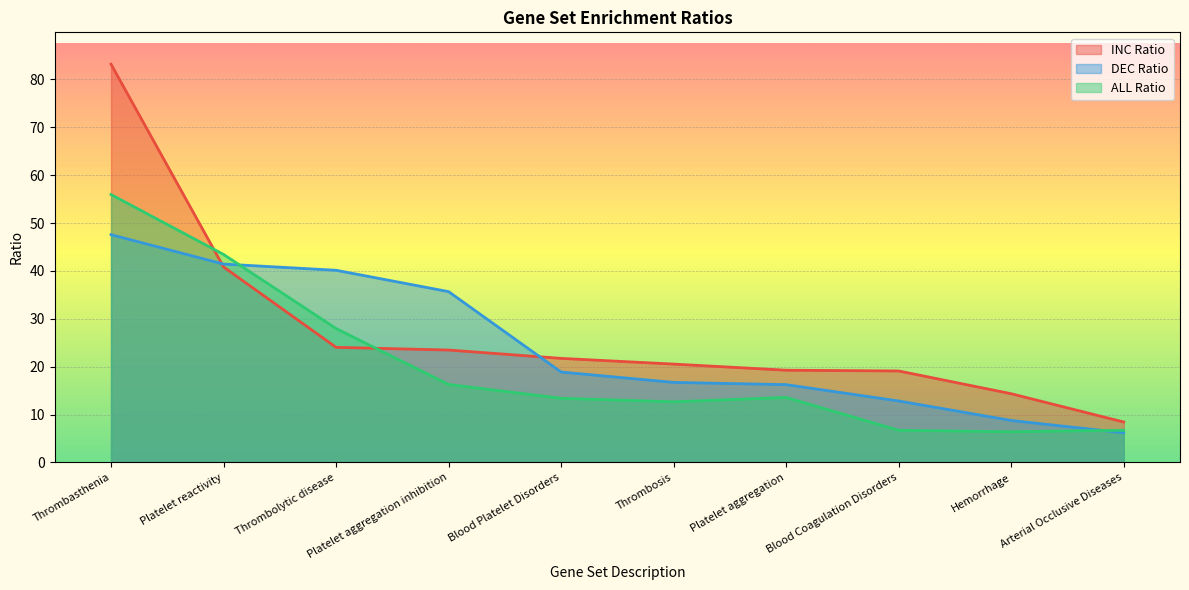

At how many categories does at least one series exceed 10?

9